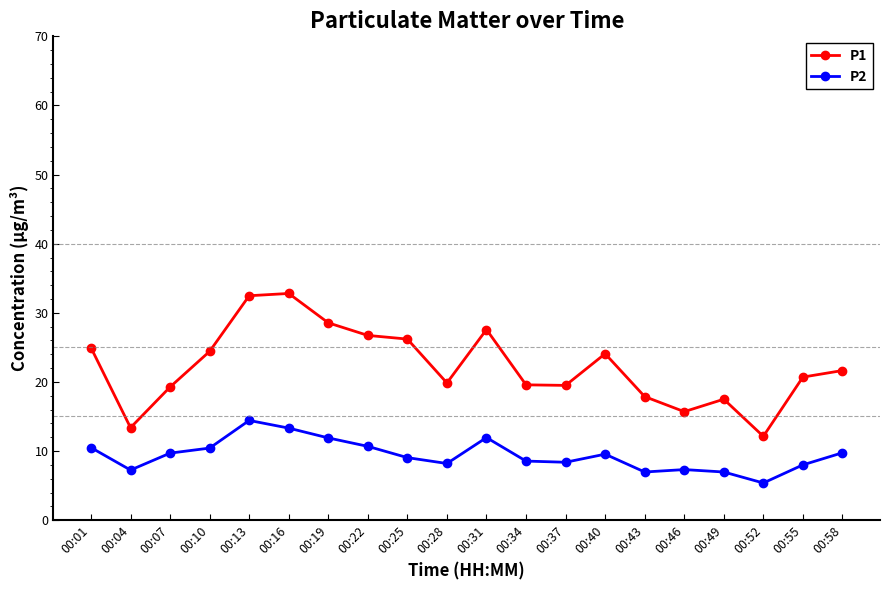

Which series has the largest total across all categories?

P1